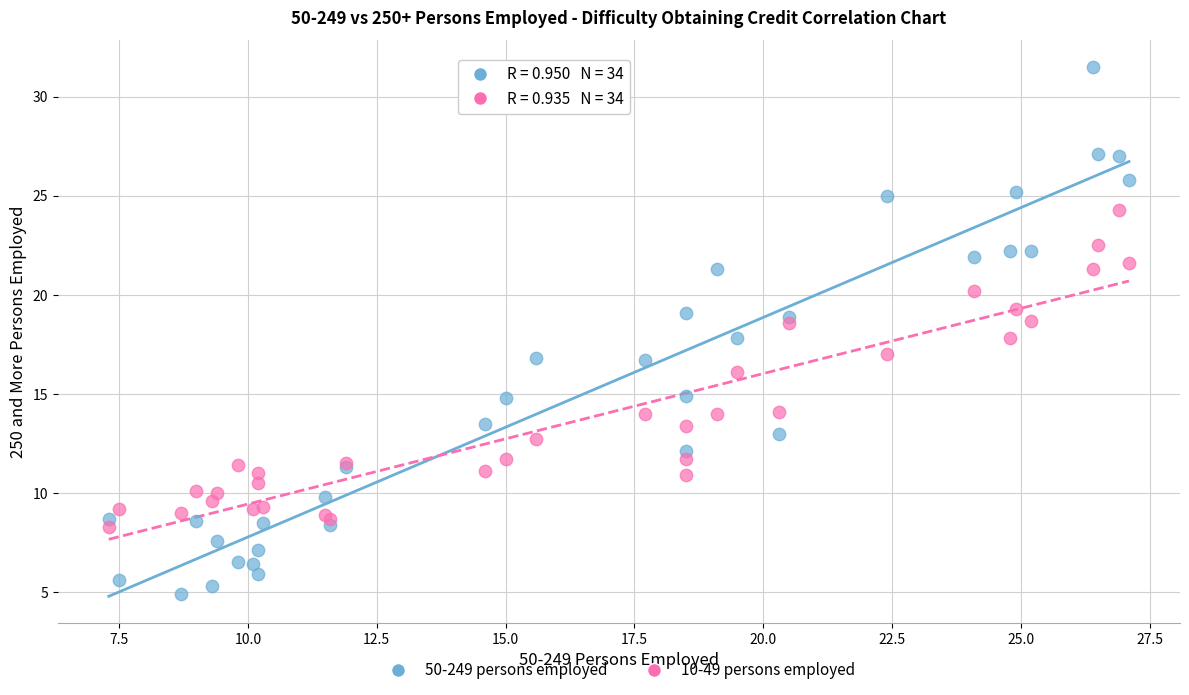

Which series reaches the minimum Y coordinate?

50-249 persons employed